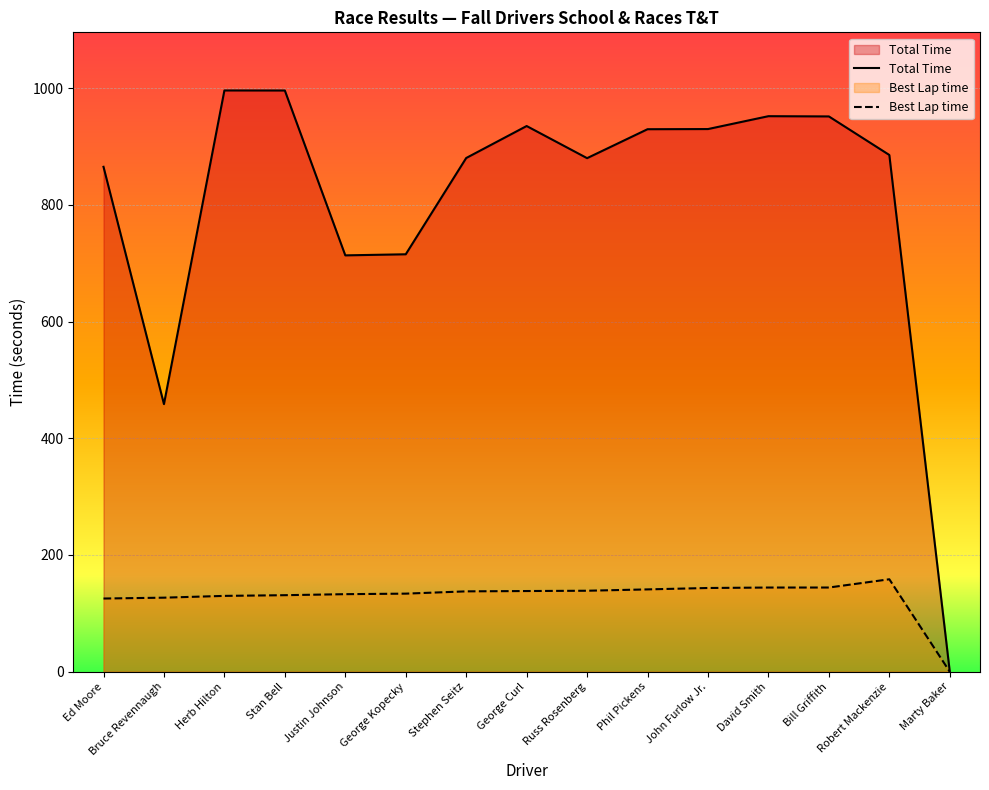

At George Curl, list the series in order from smallest to largest.

Best Lap time, Total Time